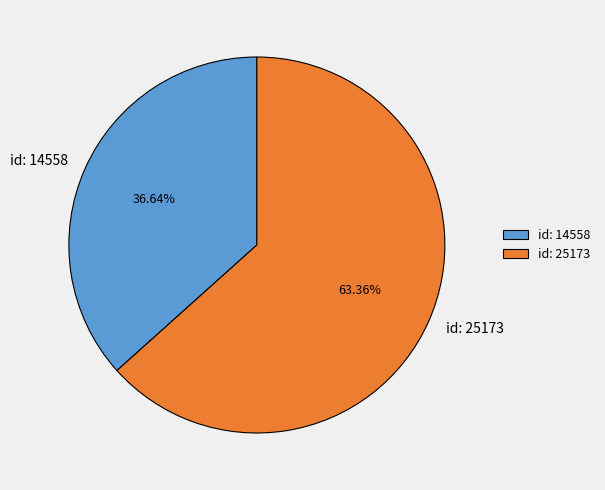

To the nearest percent, what is the average slice percentage?

50%